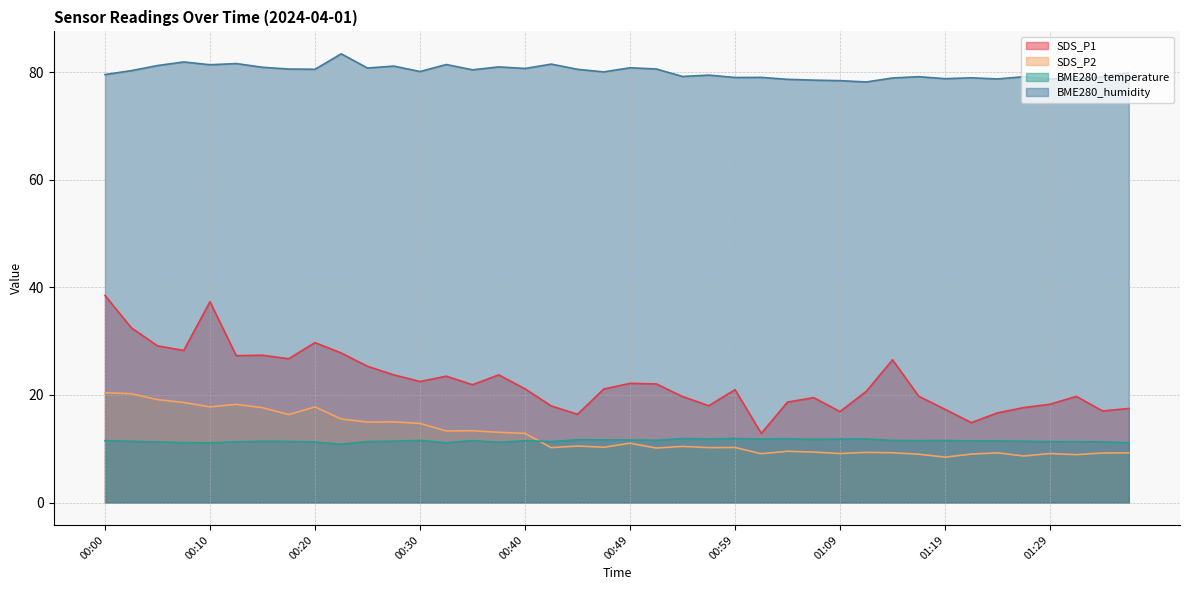

Is it true that SDS_P2 equals 29.7 at 00:03?

False